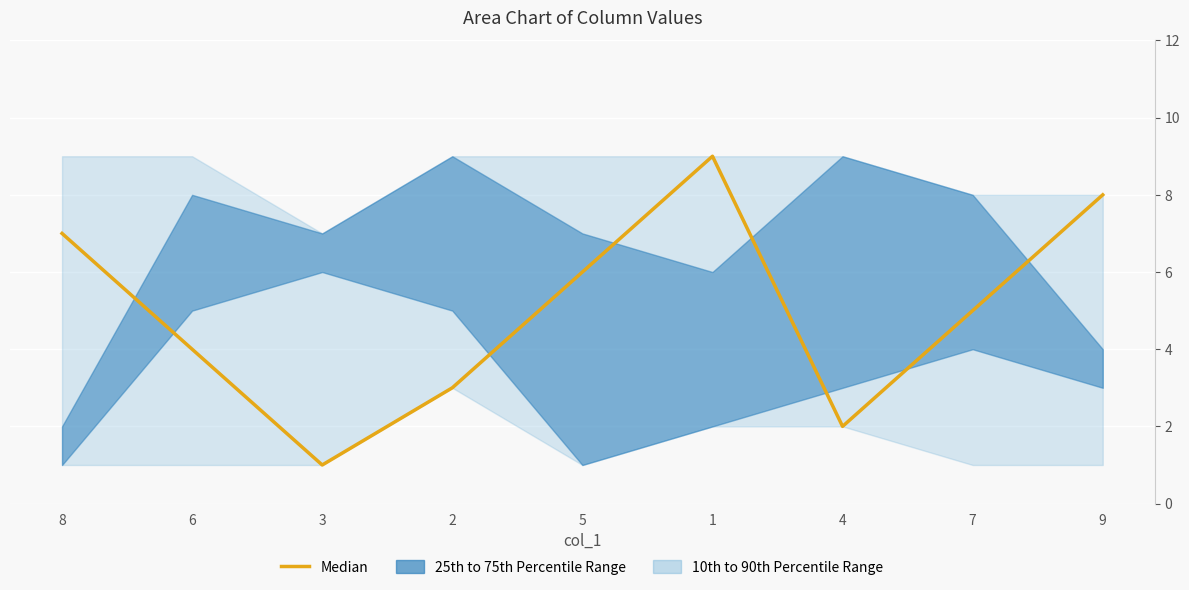

What is the average value?

5